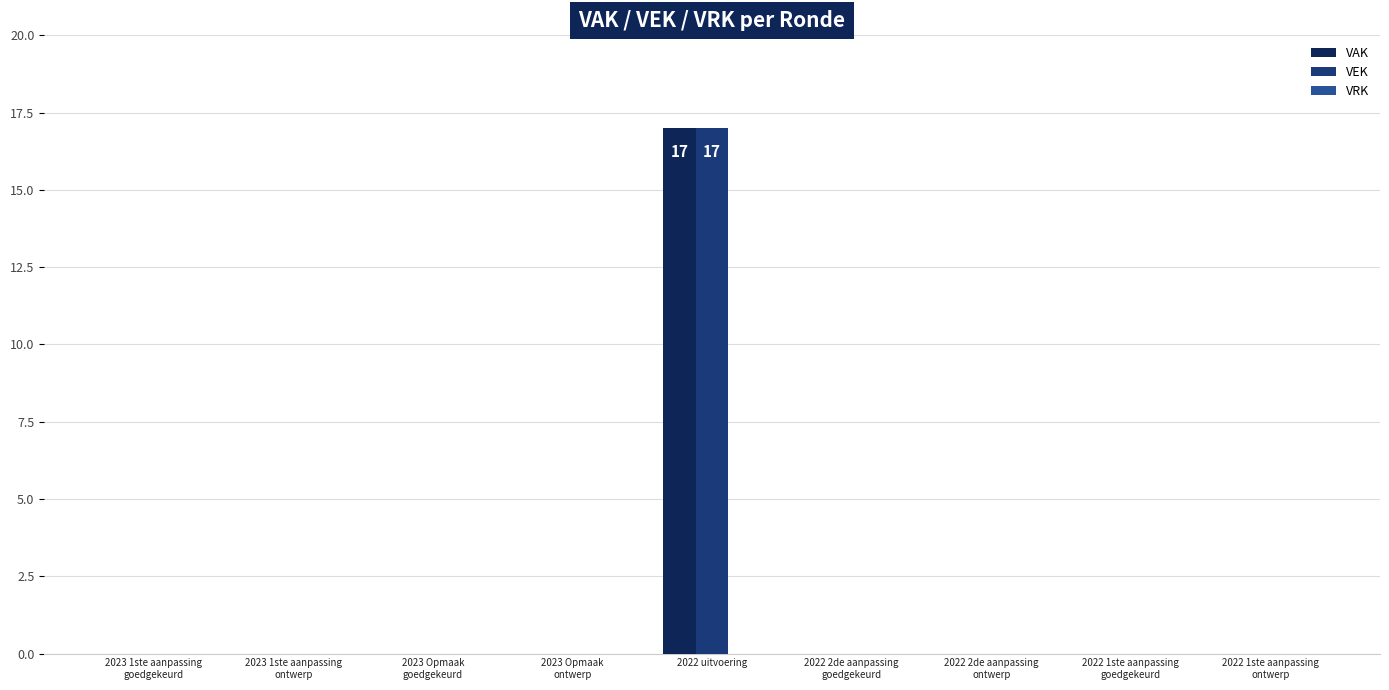

What is the maximum value for VAK?

17